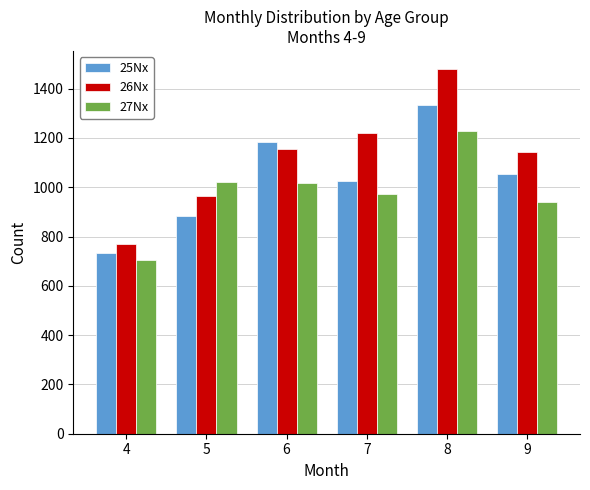

Does the chart contain any negative values?

No